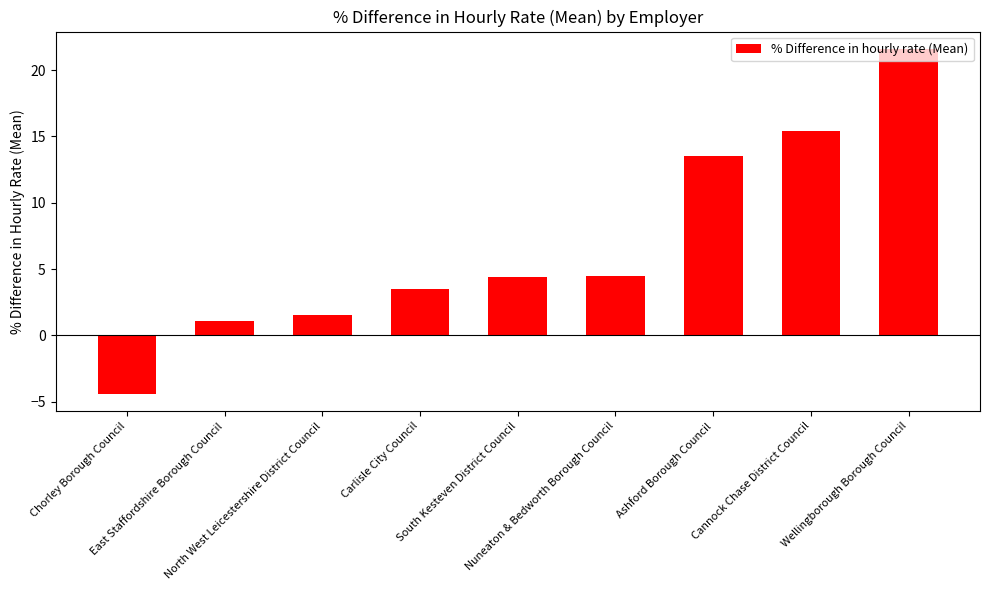

What is the difference between the maximum and minimum values?

26.0